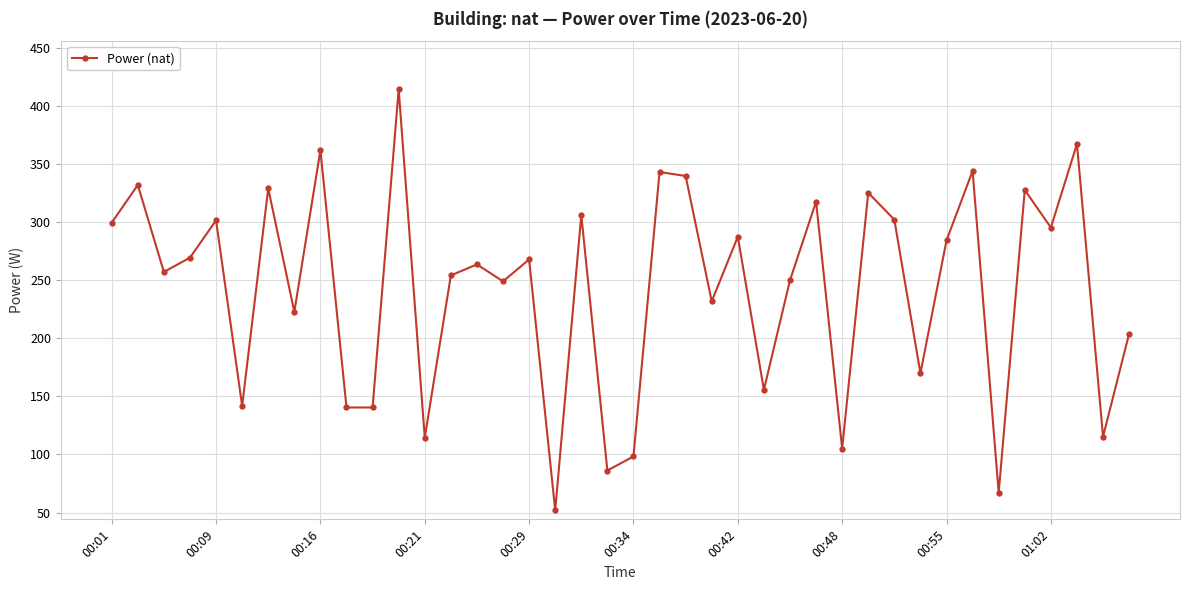

How many values are below 267?

20